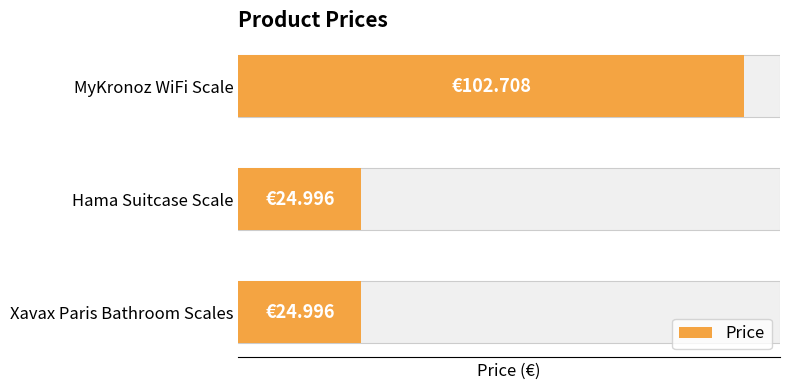

Reading left to right, what are all the values shown in this chart?

25.0	25.0	102.7